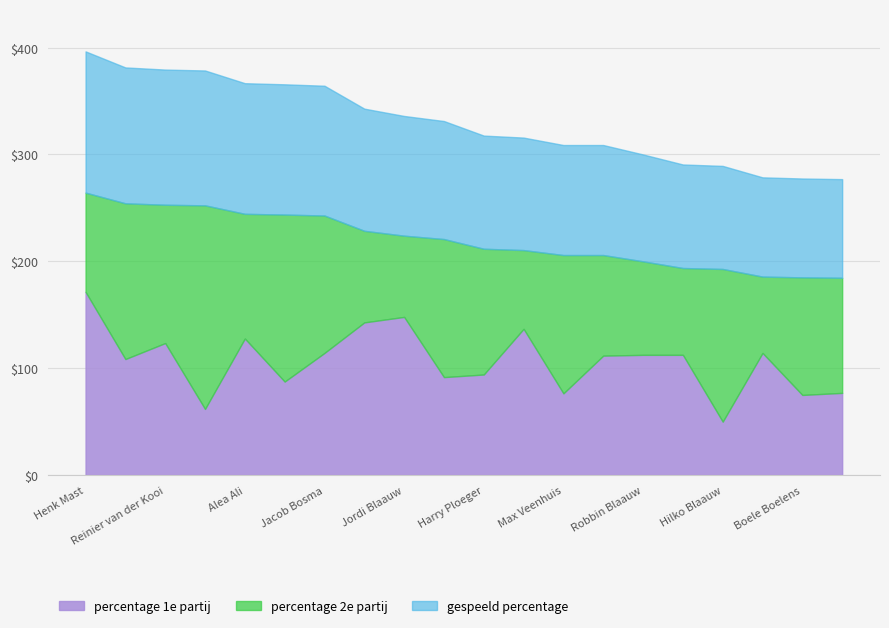

The percentage 1e partij series shows 75.6 at Alea Ali. True or false?

False